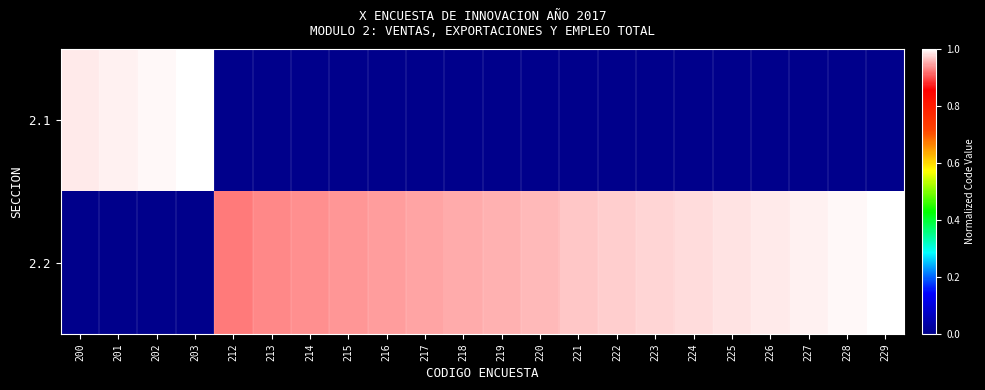

What is the spread (max minus min) of values at 229?

1.0